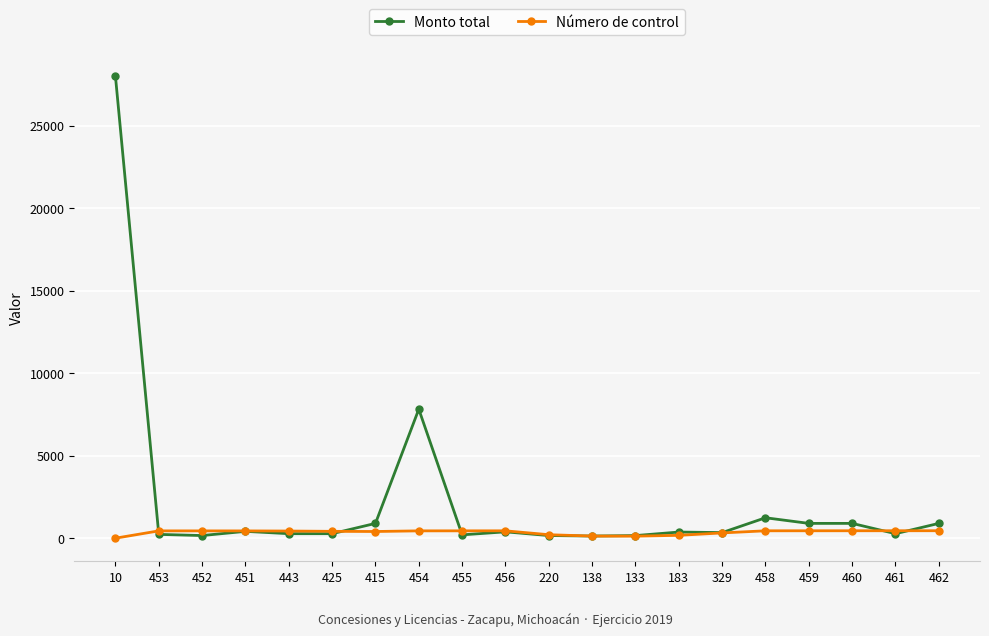

What position from the left is 462?

20